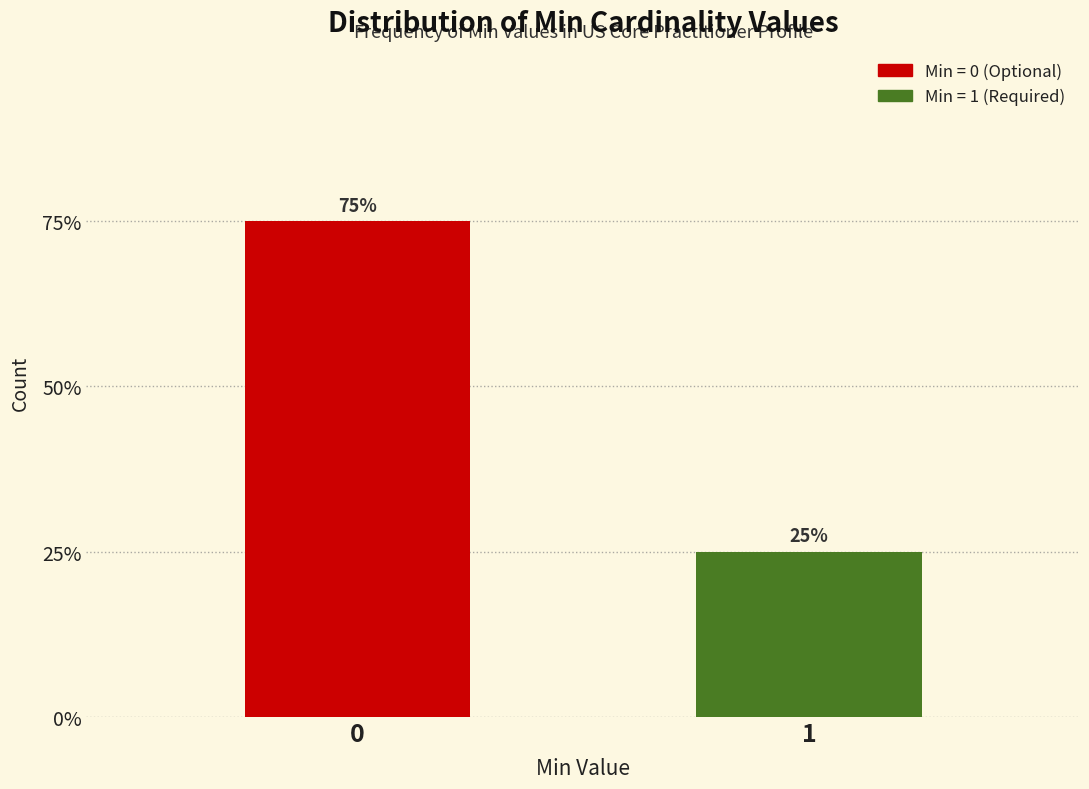

Does the chart contain any negative values?

No